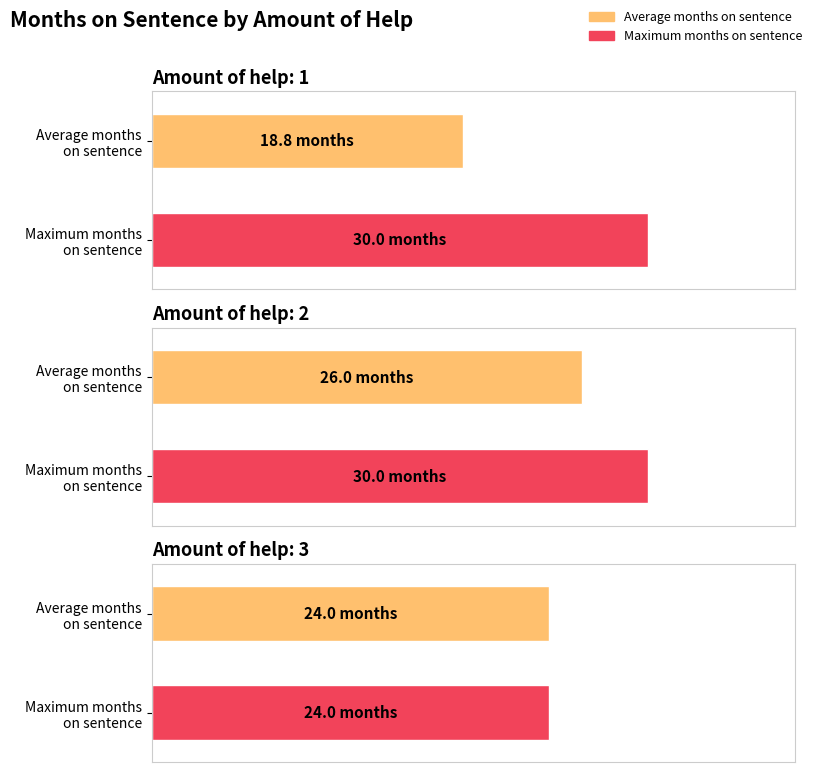

The value of Maximum at 4 is 17.9. True or false?

False